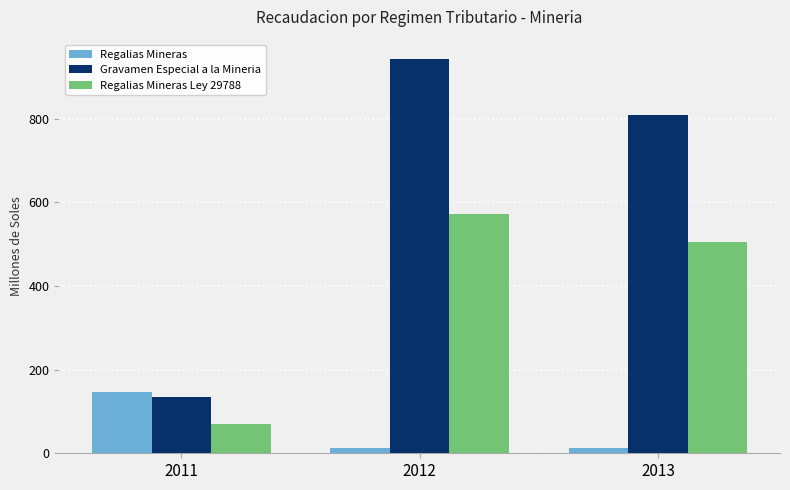

How many categories are shown in the chart?

3